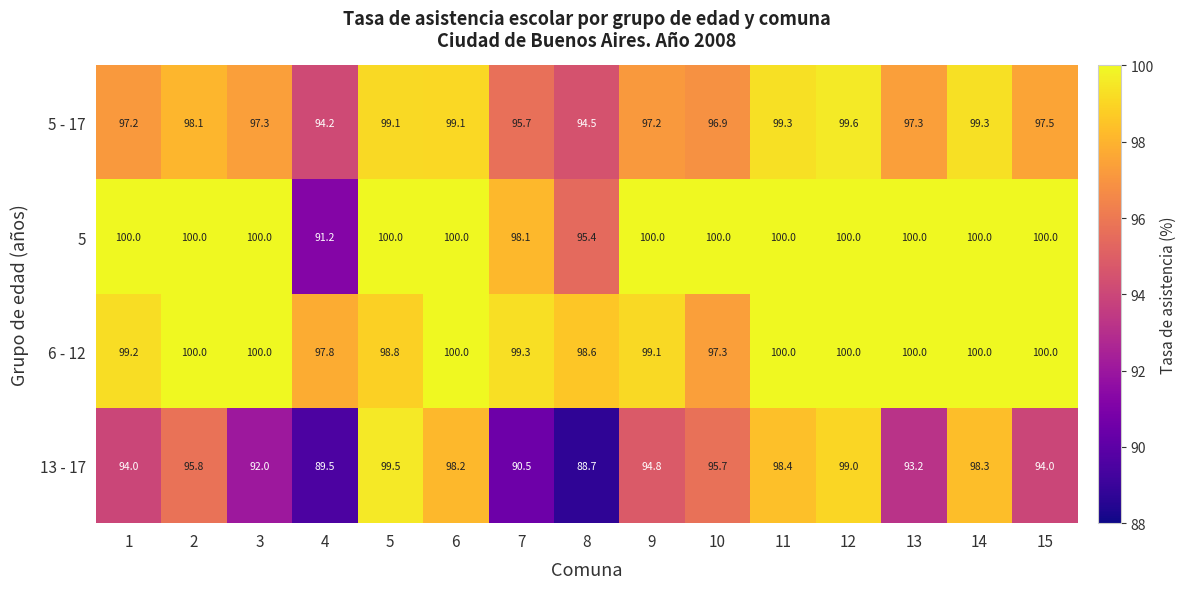

What is the lowest value of the 5 - 17 series?

94.2